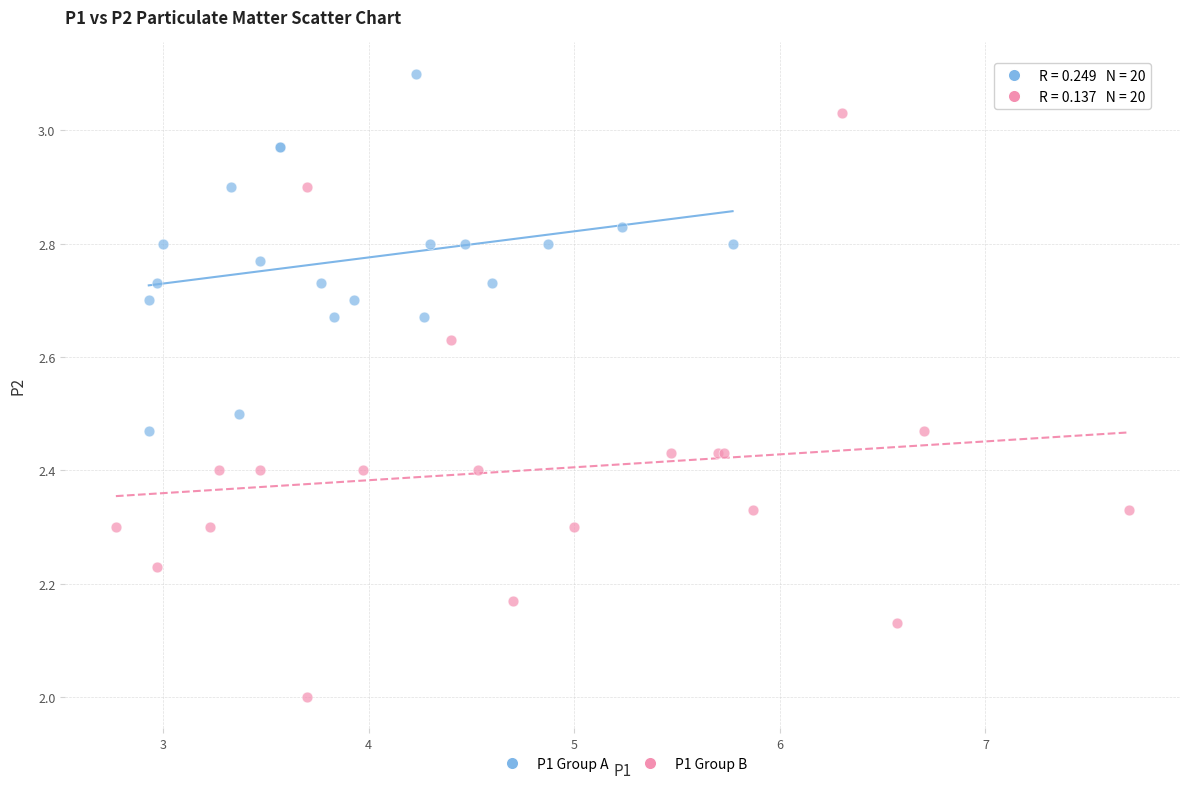

Which series has the largest Y range (max minus min)?

P1 Group B